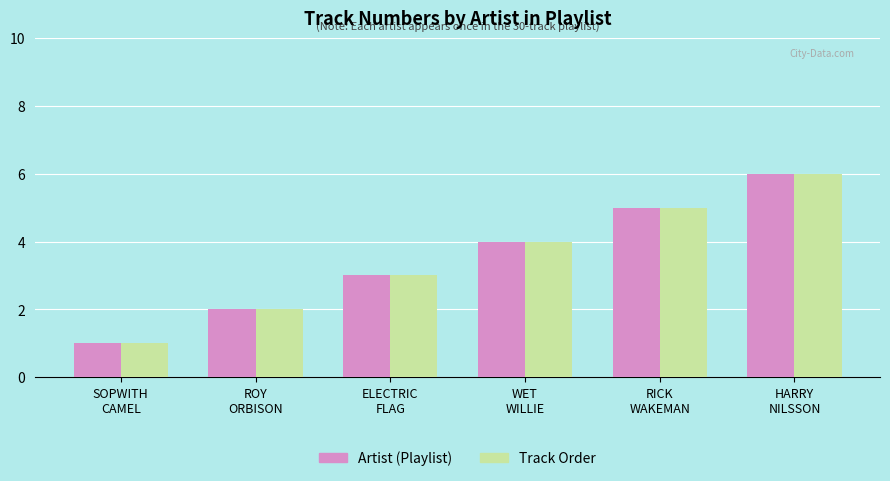

What is the maximum value shown in the chart?

6